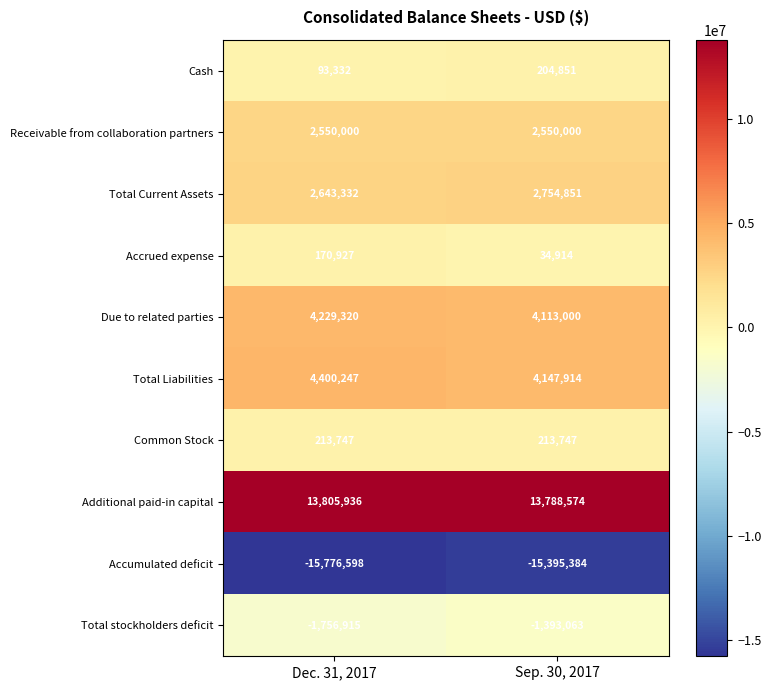

Read the Accumulated deficit value at Sep. 30, 2017, to the nearest 50.

-15395400